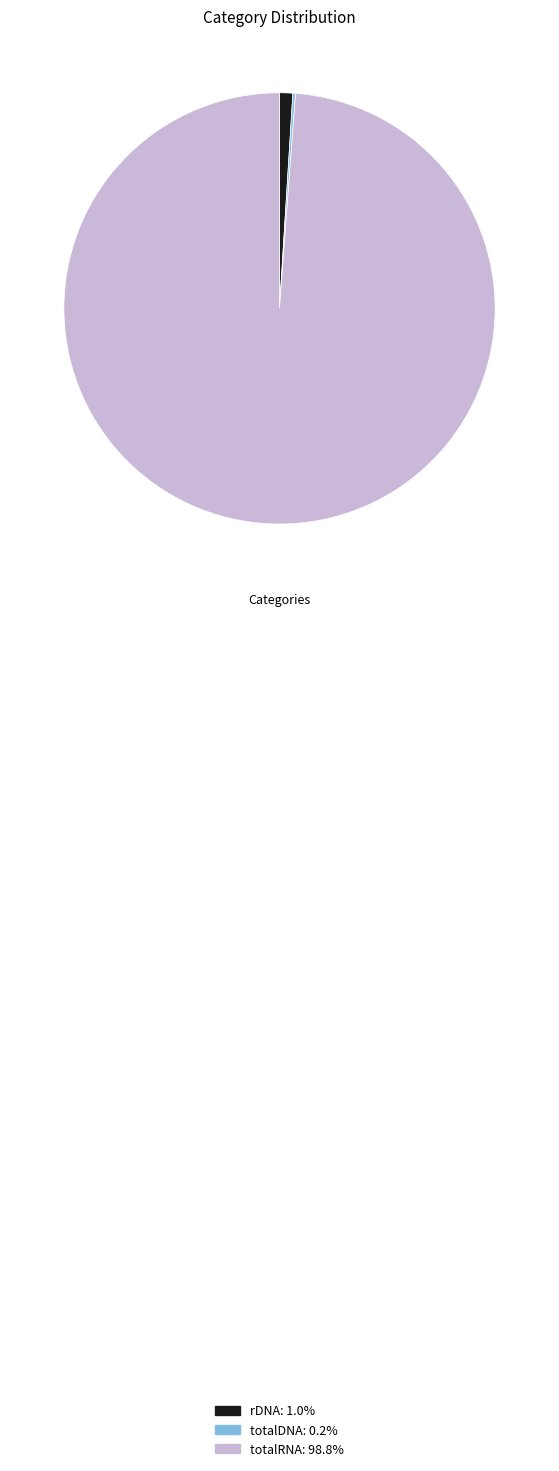

Which category accounts for the majority?

totalRNA